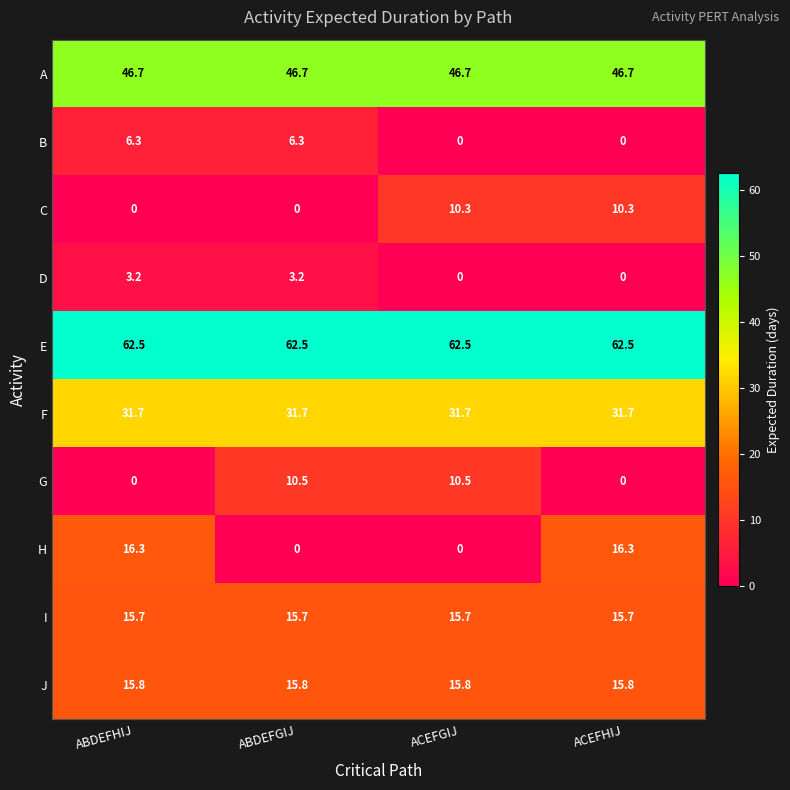

Which series has the widest spread of values?

H